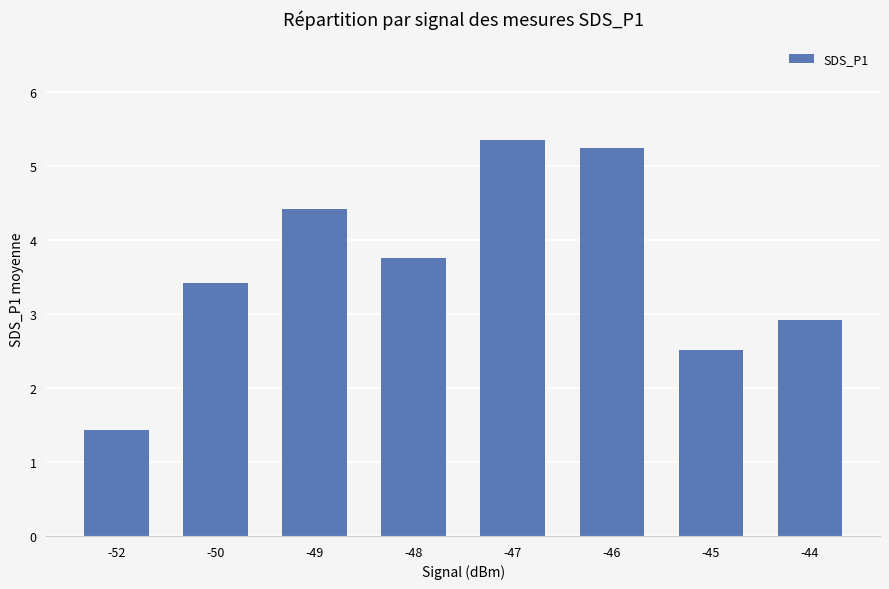

What is the difference between the maximum and second lowest values?

2.8